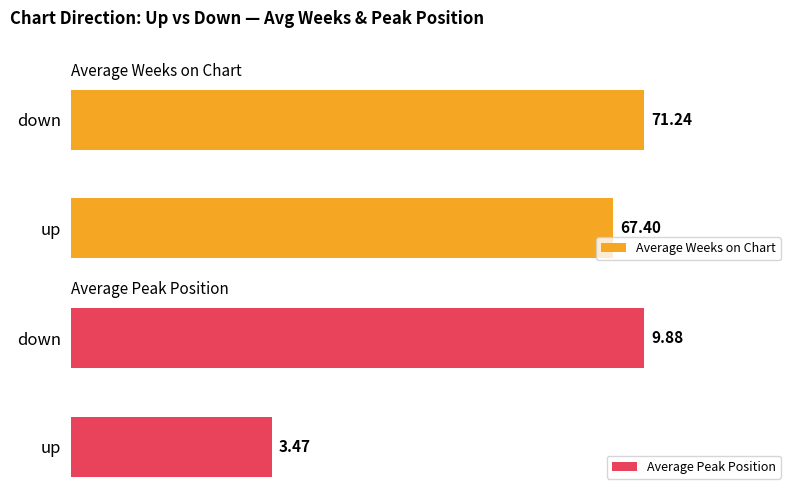

How many data points does each series have?

2